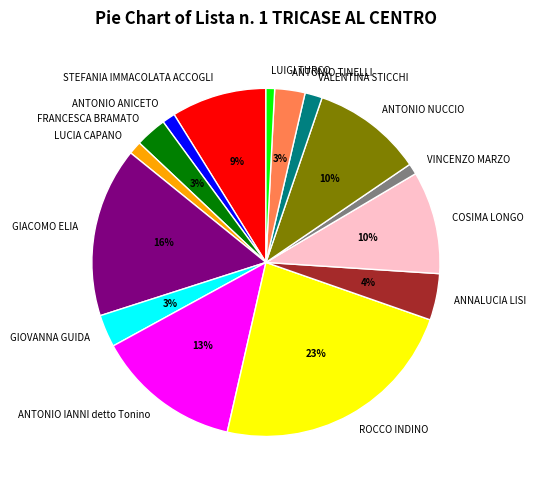

To the nearest percent, what percentage of the pie is ROCCO INDINO?

23%